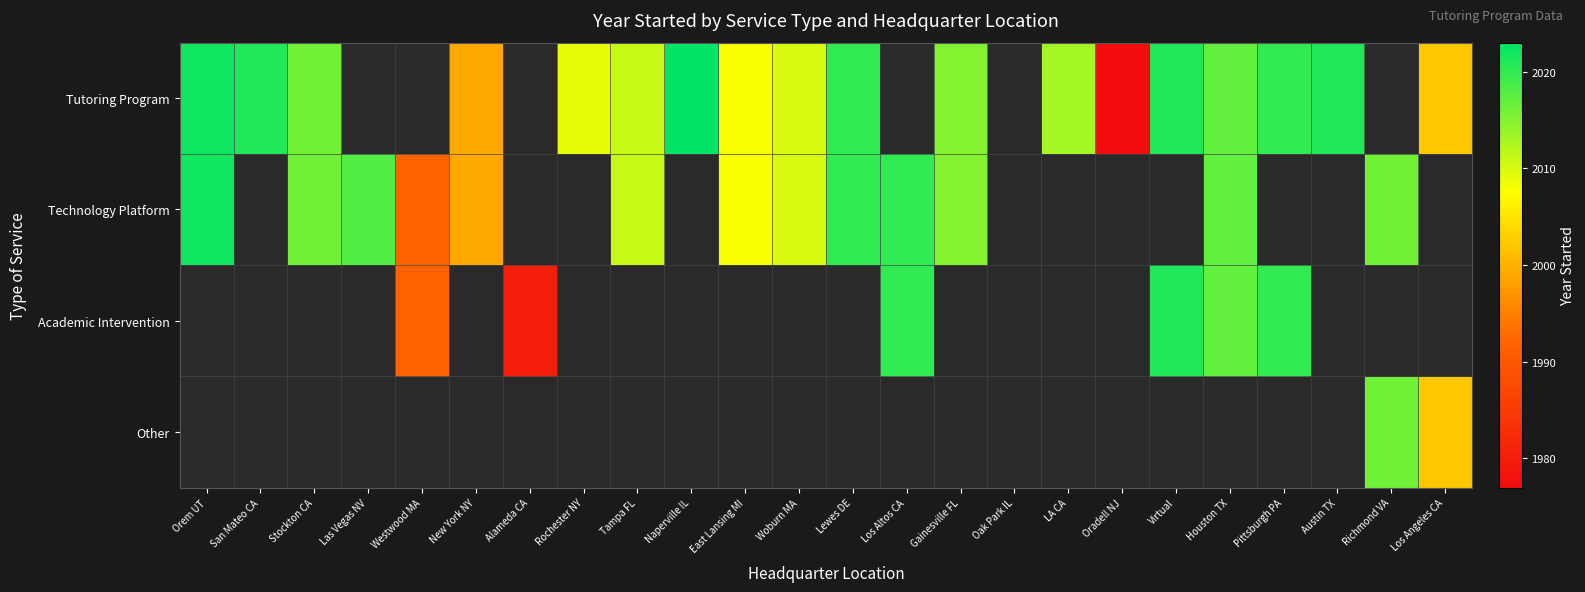

What is the difference between the maximum and minimum values in the Tutoring Program series?

46.0